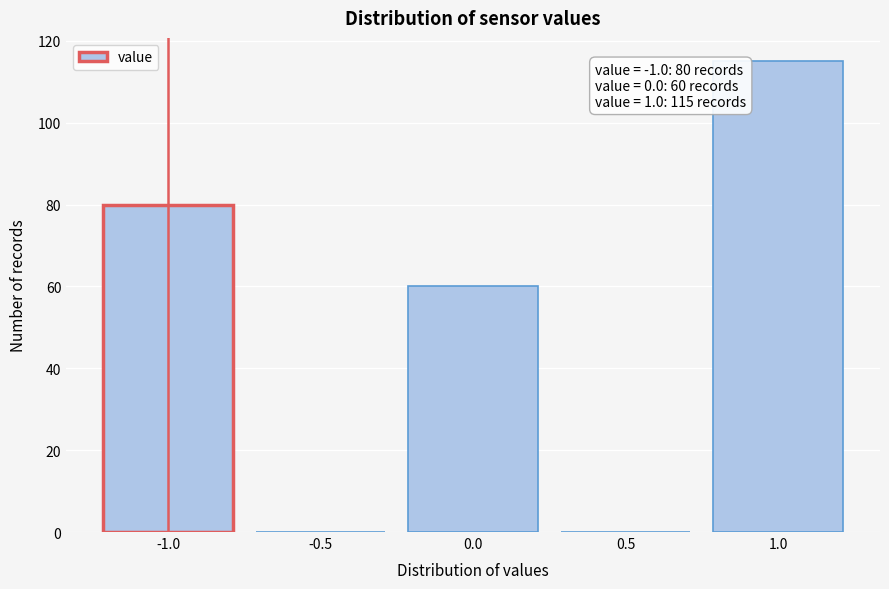

Over which range of the x-axis is the bar tallest?

0.75 to 1.25